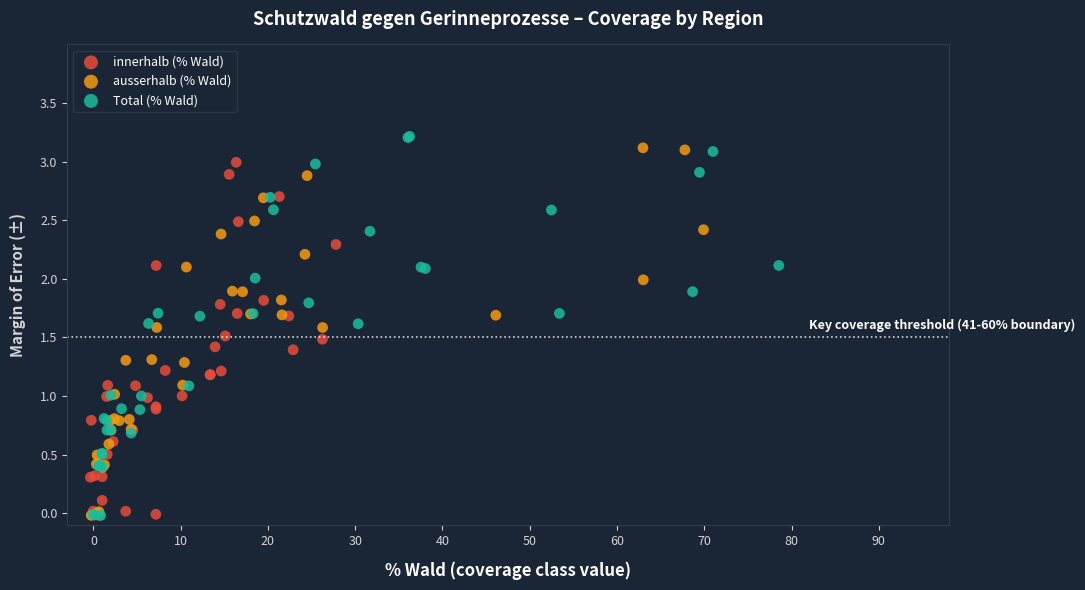

What are all the series names shown in the legend?

innerhalb (% Wald), ausserhalb (% Wald), Total (% Wald)